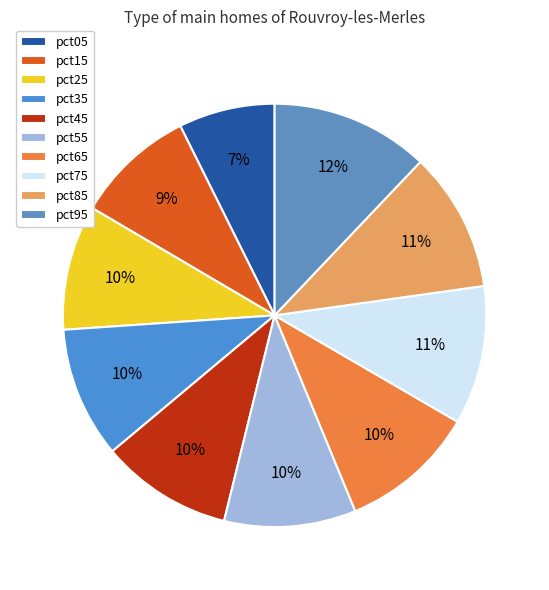

Rank the categories by value from highest to lowest.

pct95, pct85, pct75, pct65, pct55, pct45, pct35, pct25, pct15, pct05